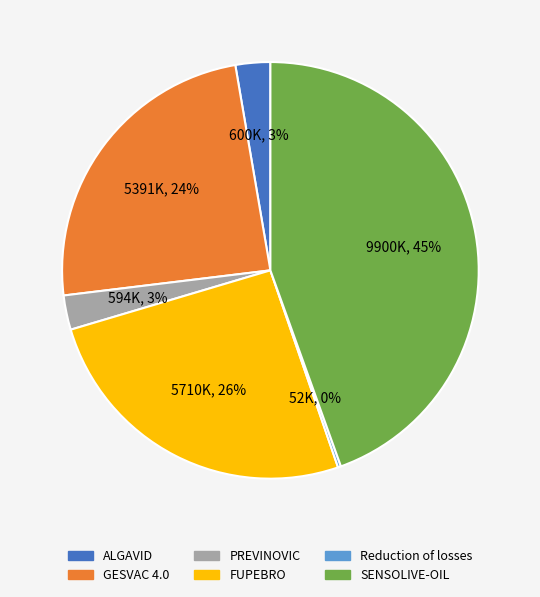

Does GESVAC 4.0 account for over 50% of the chart?

No